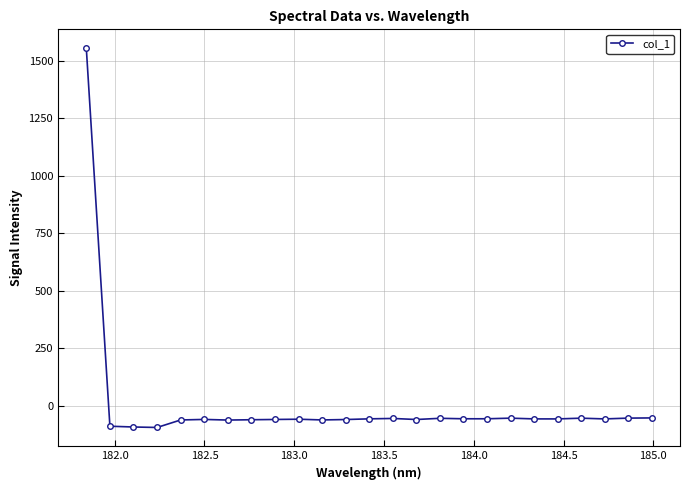

What is the average value?

3.6